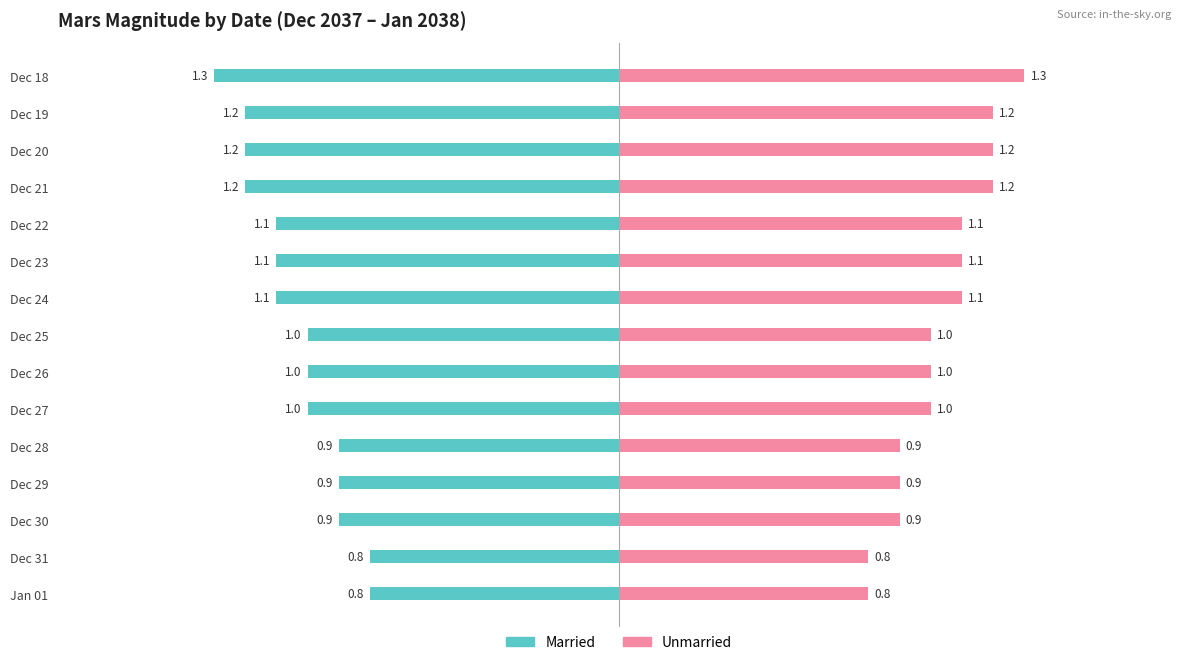

Reading left to right, list all the values displayed in this chart.

Married: -1.3	-1.2	-1.2	-1.2	-1.1	-1.1	-1.1	-1.0	-1.0	-1.0	-0.9	-0.9	-0.9	-0.8	-0.8
Unmarried: 1.3	1.2	1.2	1.2	1.1	1.1	1.1	1.0	1.0	1.0	0.9	0.9	0.9	0.8	0.8